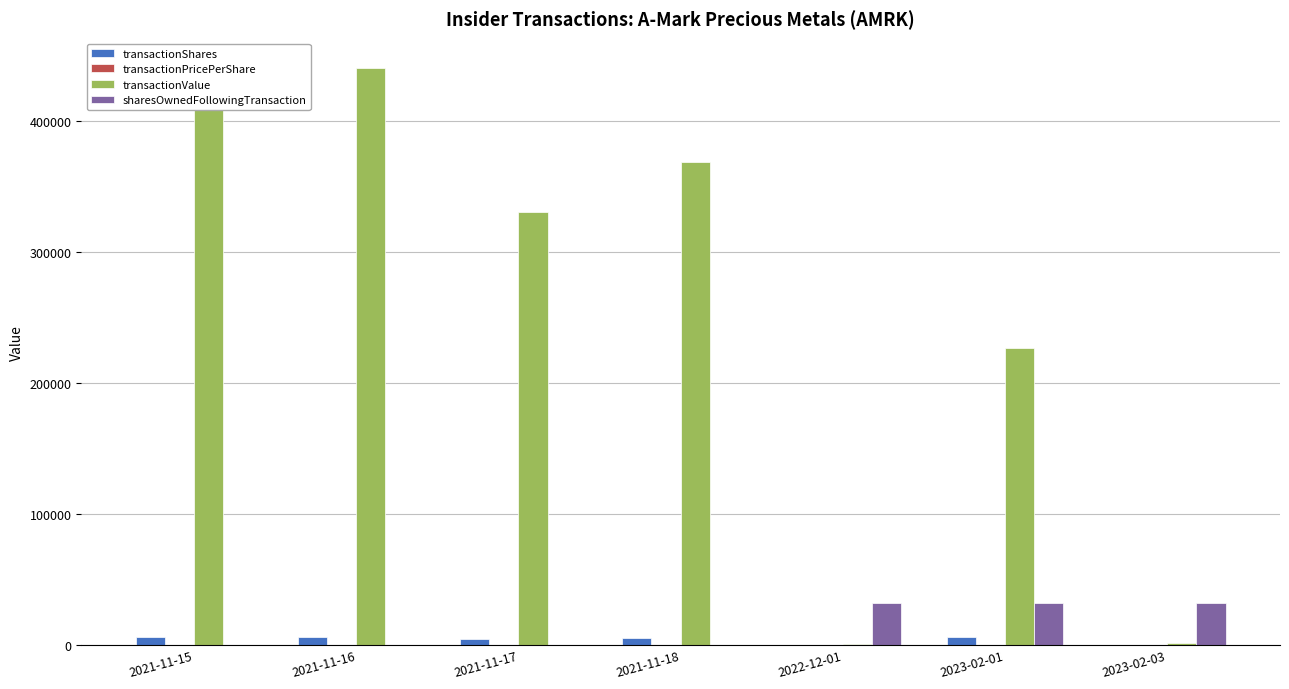

Which series has the largest total across all categories?

transactionValue